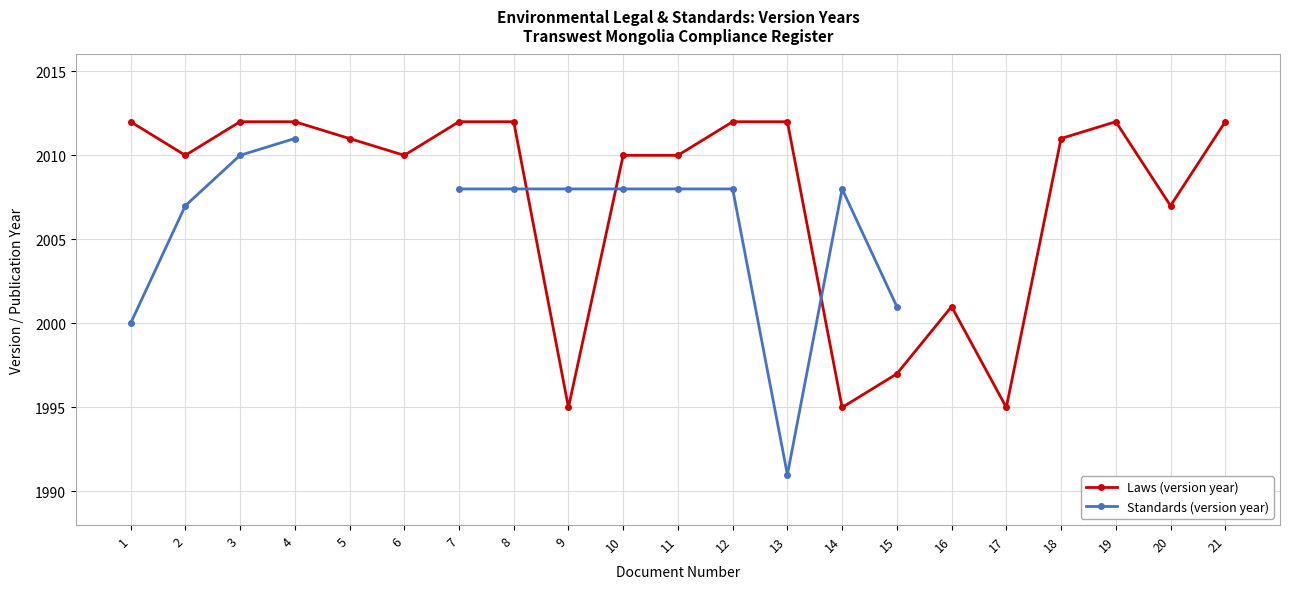

Rank the series at 12 from highest to lowest value.

Laws (version year), Standards (version year)